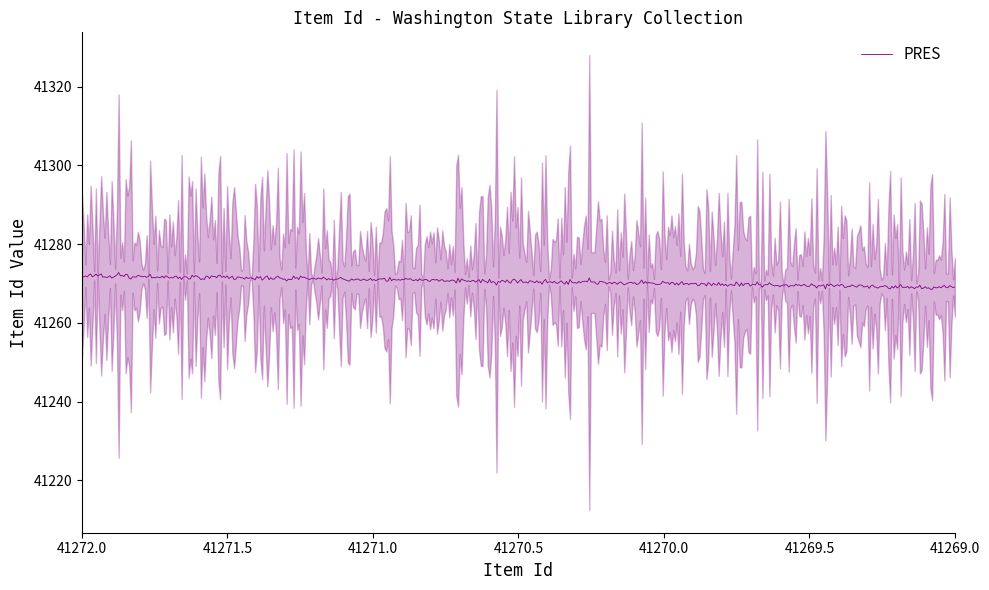

What is the difference between the maximum and second lowest values?

2